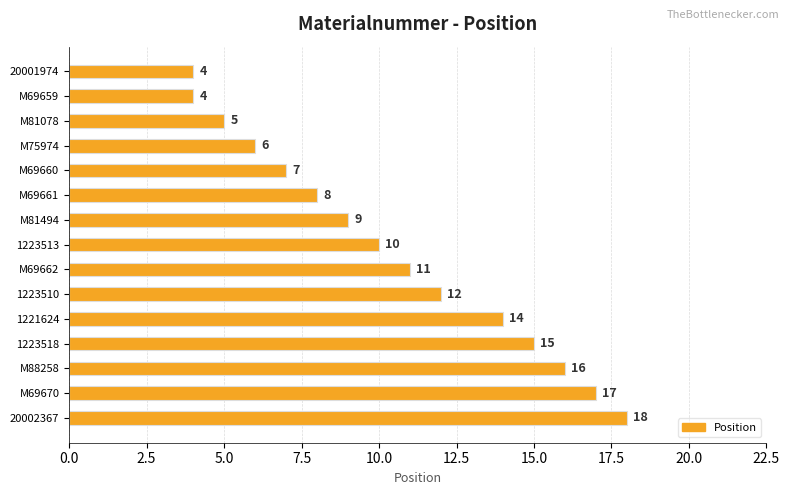

What position from the top is M81494?

7